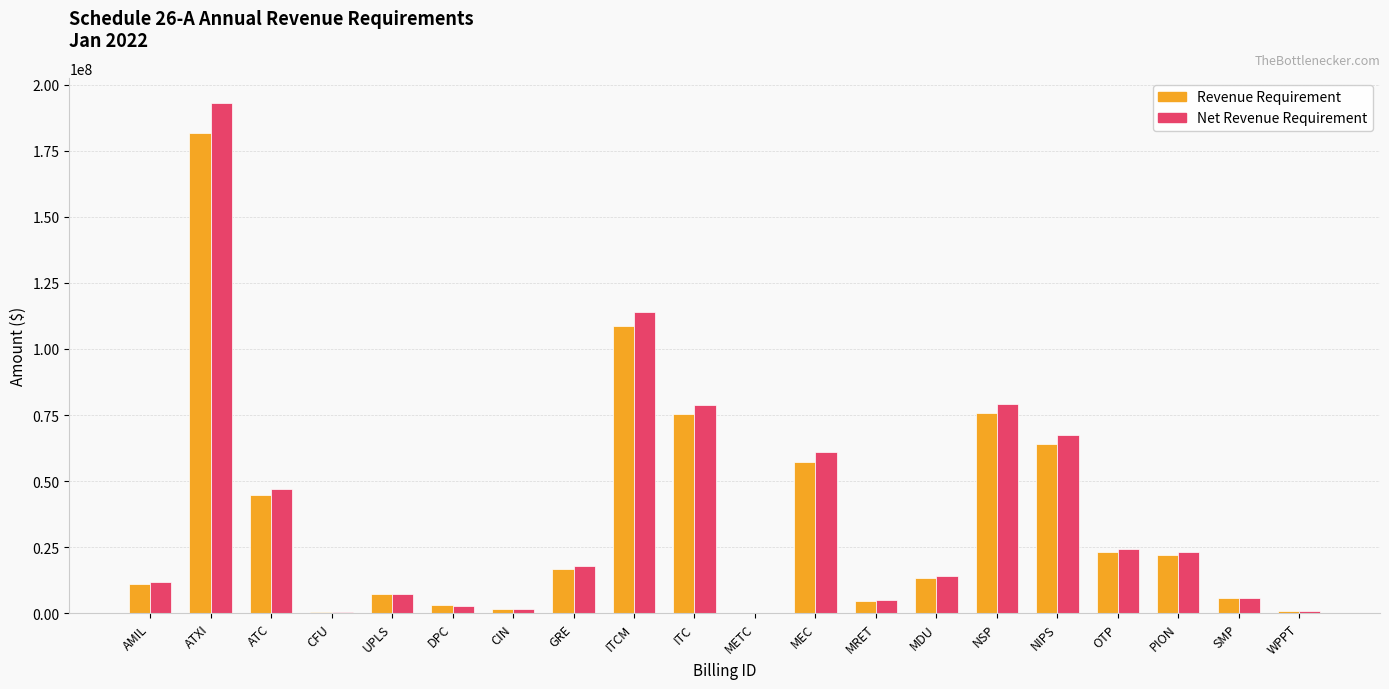

Which category has the highest value in the Revenue Requirement series?

ATXI